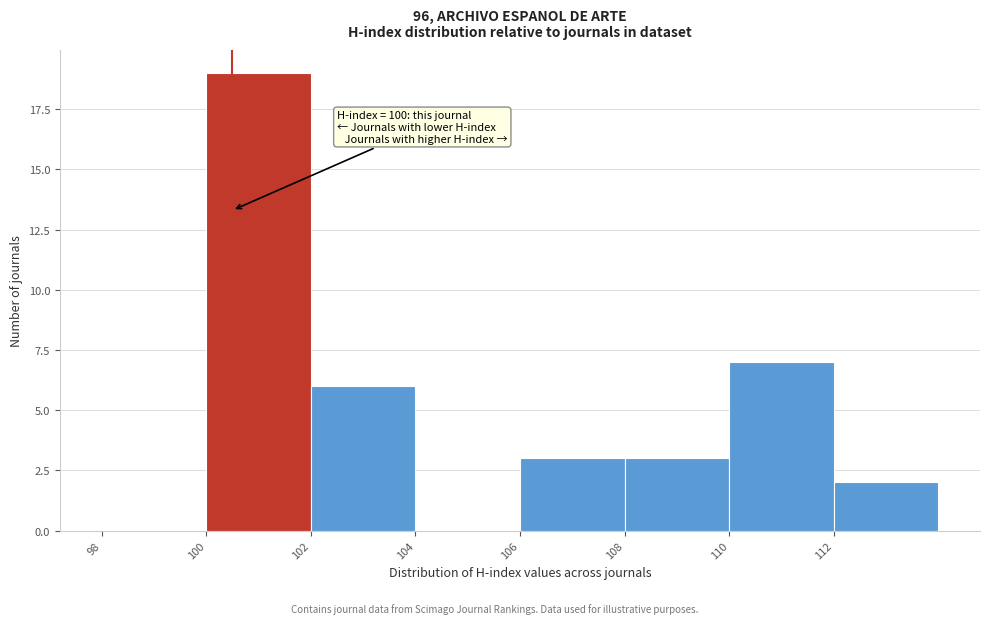

Over which range of the x-axis is the bar tallest?

100 to 102